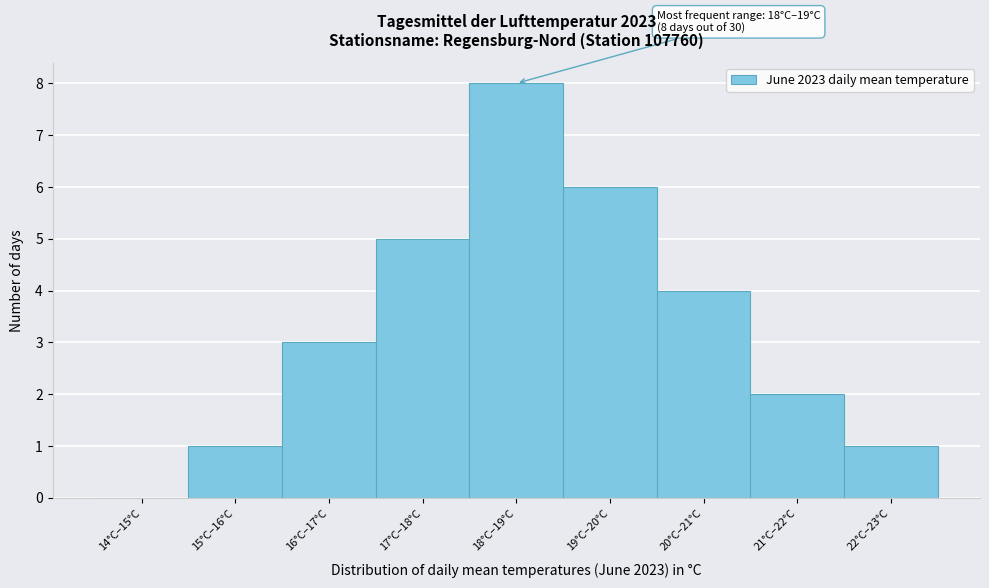

Reading left to right, transcribe all the data shown in this chart.

14°C–15°C=0	15°C–16°C=1	16°C–17°C=3	17°C–18°C=5	18°C–19°C=8	19°C–20°C=6	20°C–21°C=4	21°C–22°C=2	22°C–23°C=1